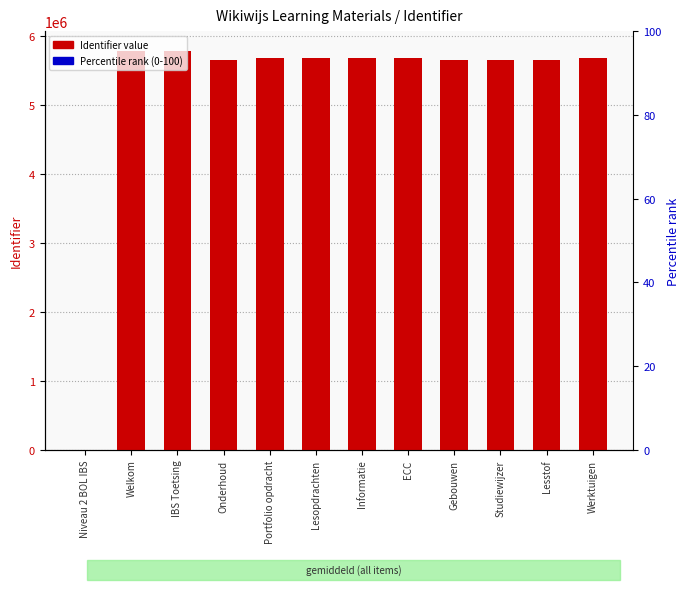

Are the bars grouped side by side (vs. stacked)?

No